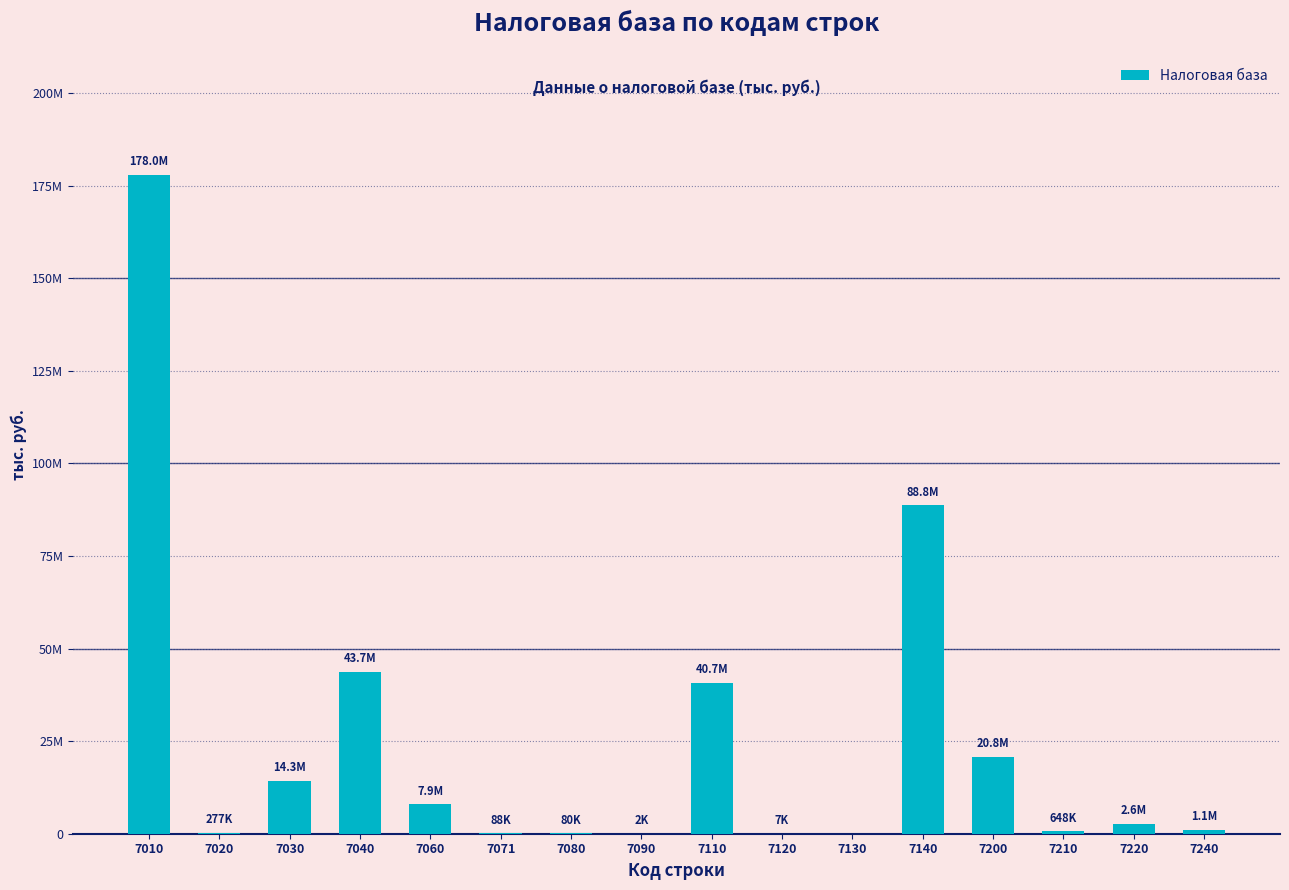

Are the bars grouped side by side (vs. stacked)?

No